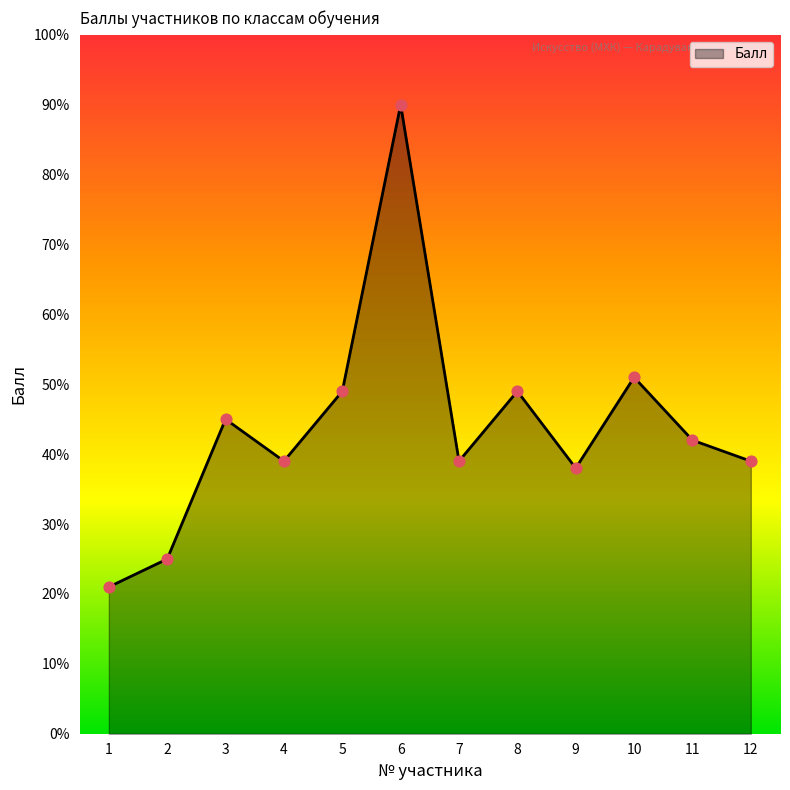

What is the ratio of the value at 4 to the value at 6?

0.4